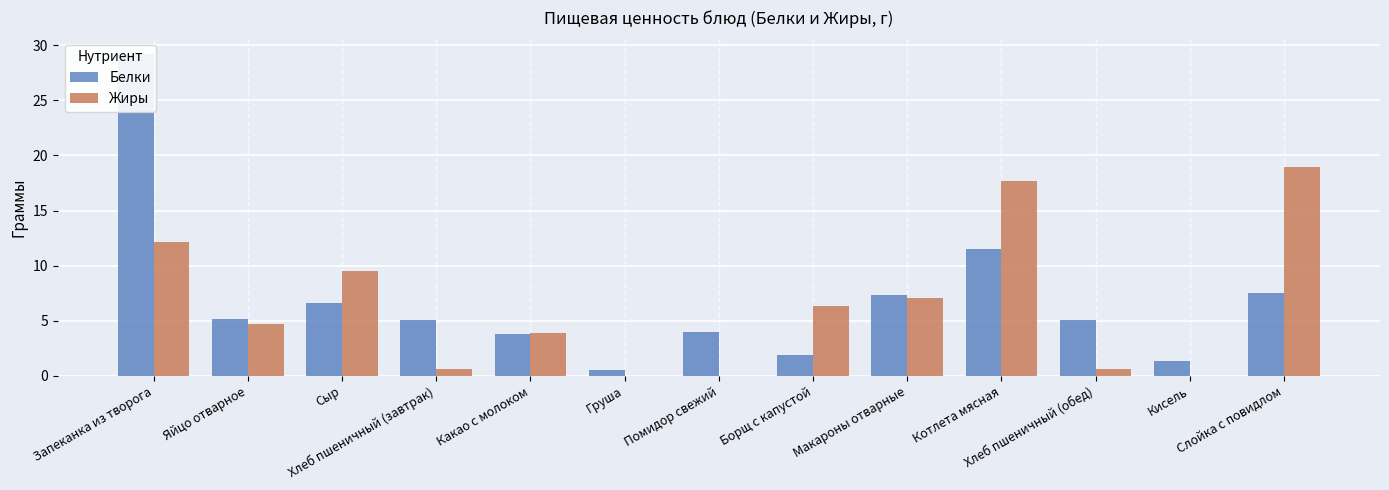

Which label corresponds to the largest value in the chart?

Запеканка из творога